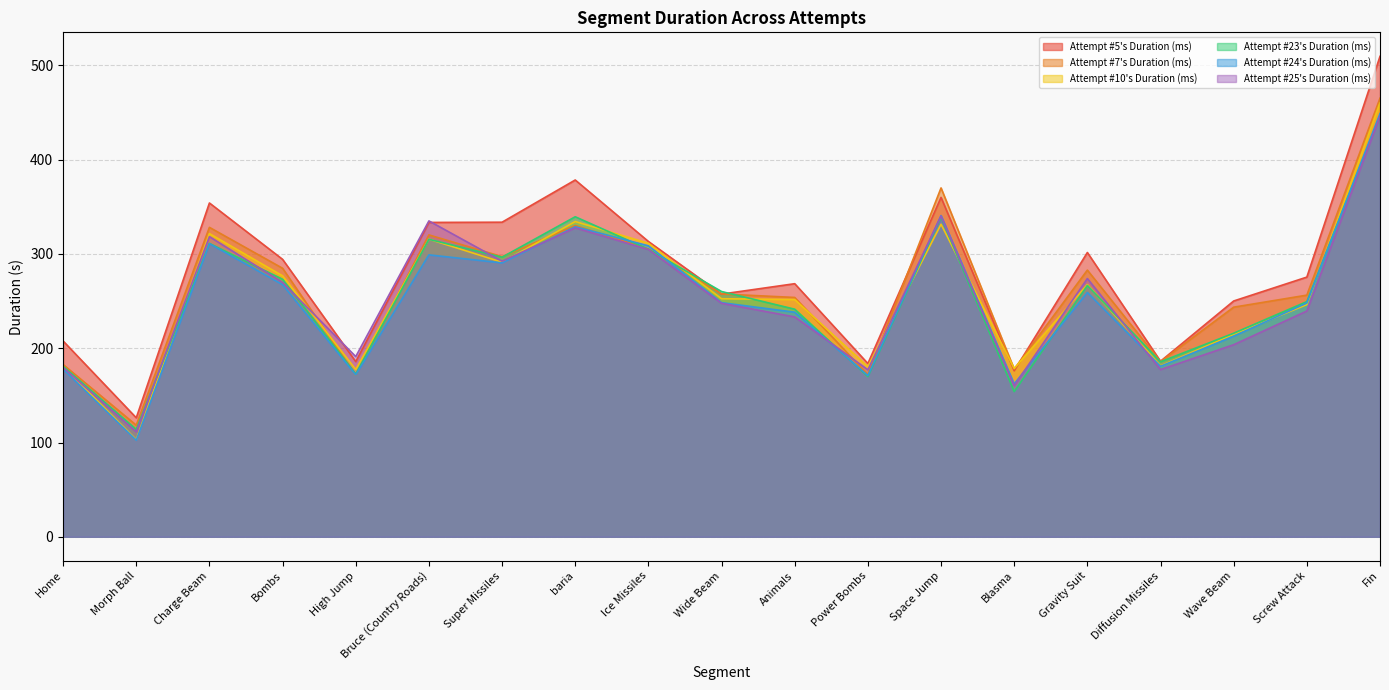

What is the label of the 13th point from the right?

Super Missiles